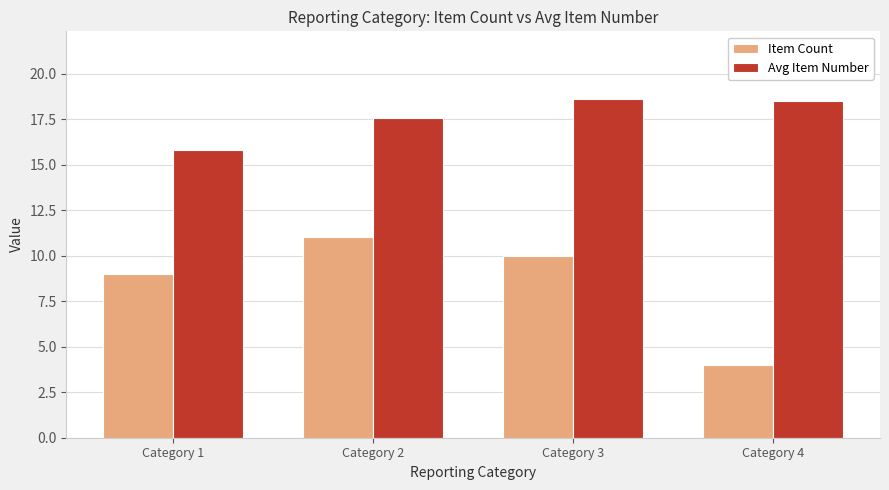

The Item Count series shows 13.7 at Category 1. True or false?

False